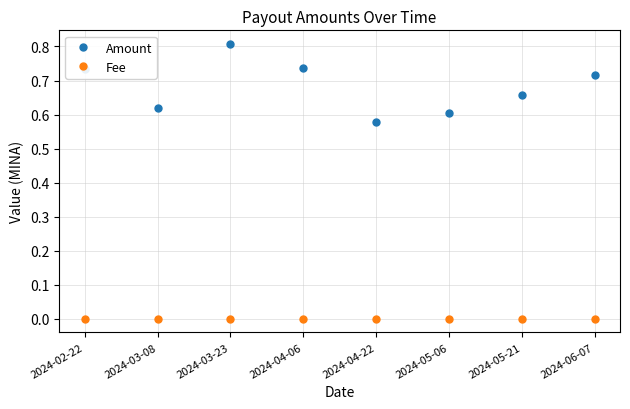

What is the label of the 7th point from the right?

2024-03-08